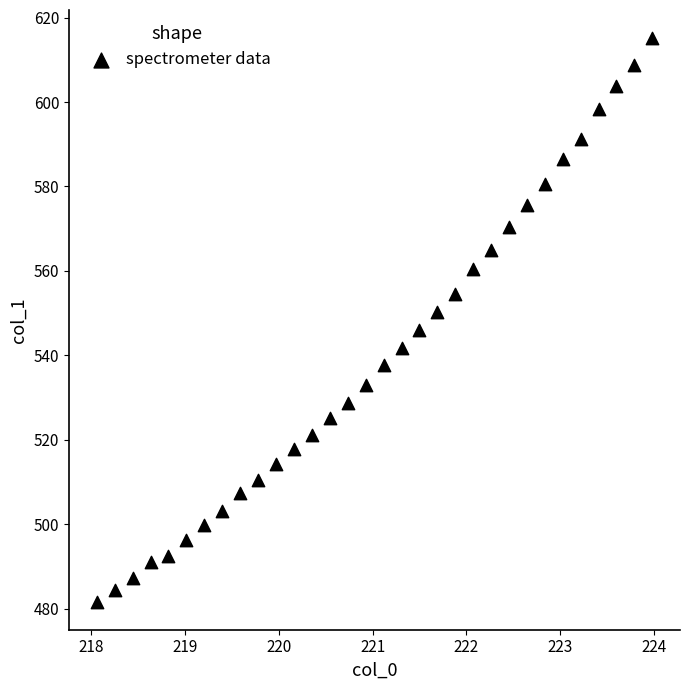

What is the range of X values (max minus min)?

5.9